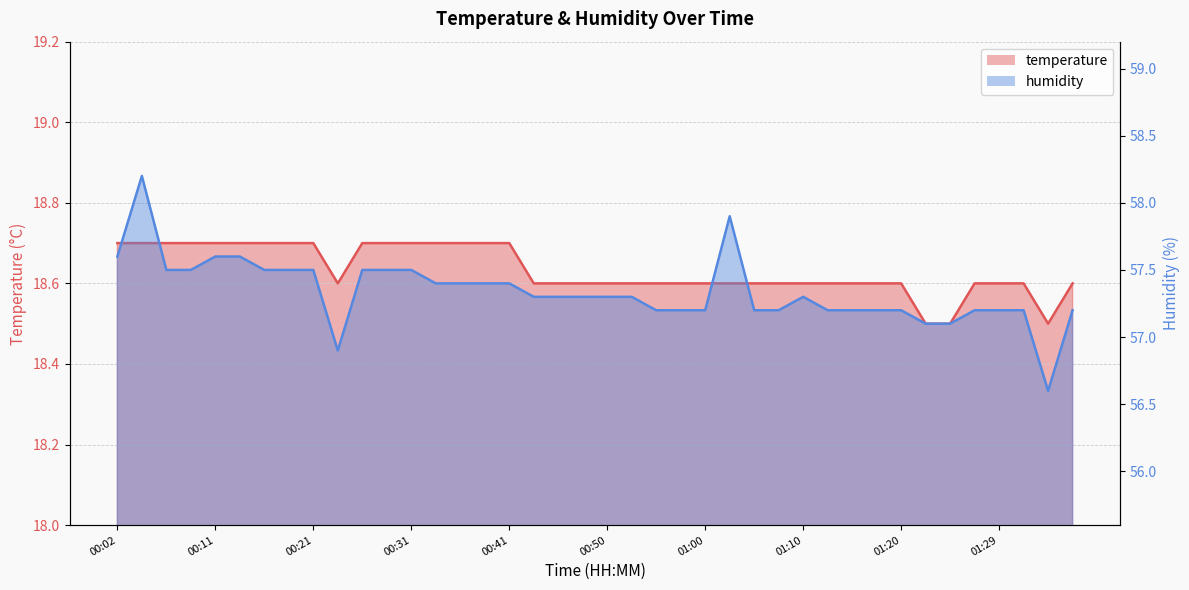

What is the total value across all series at 00:02?

76.3